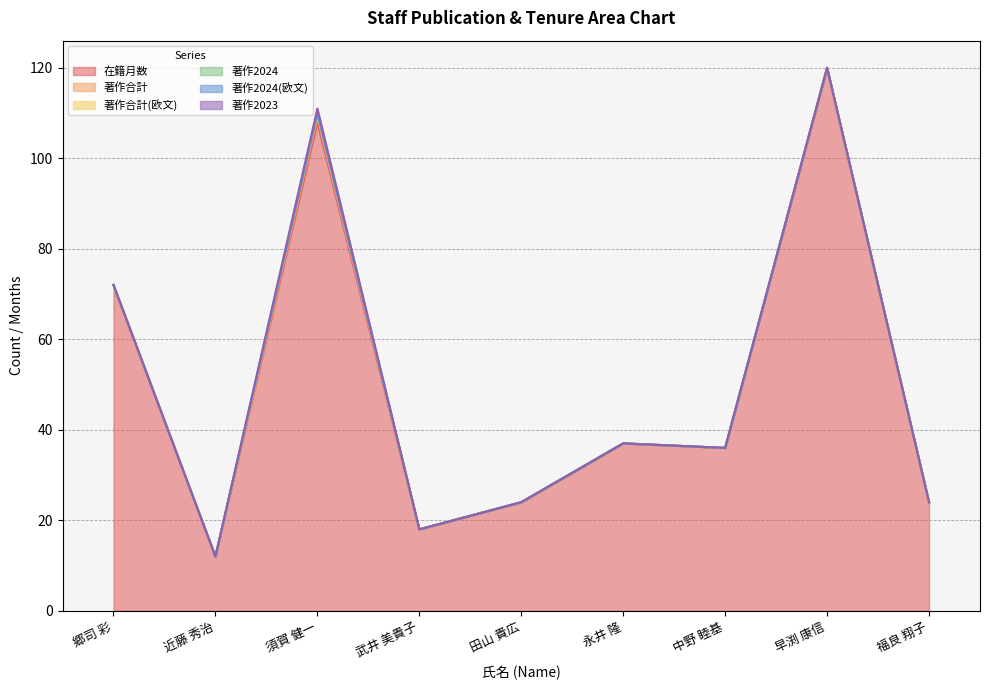

Count the number of categories in the chart.

9